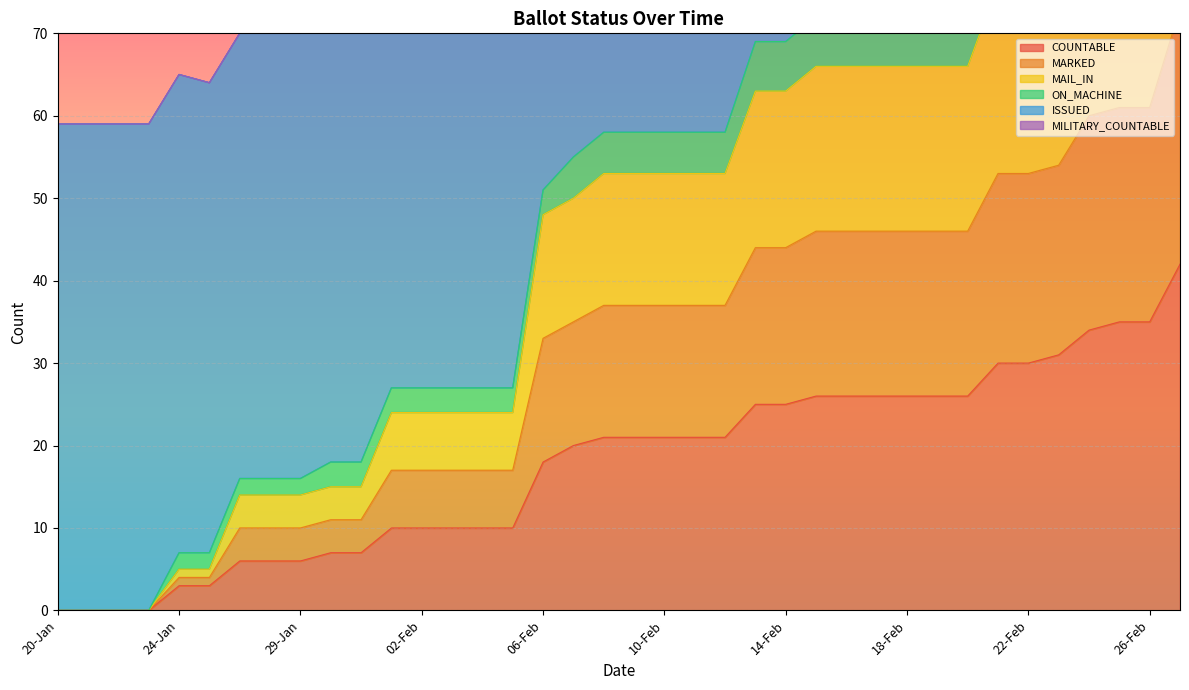

The value of COUNTABLE at 20-Jan is 21. True or false?

False